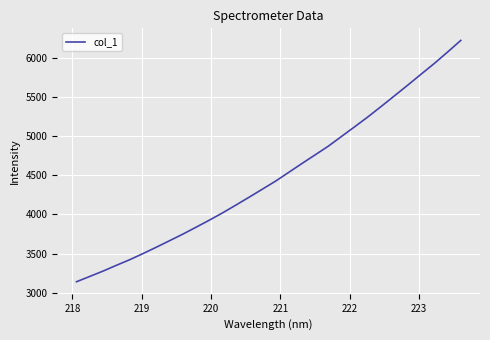

What is the difference between the maximum and minimum values?

3078.1